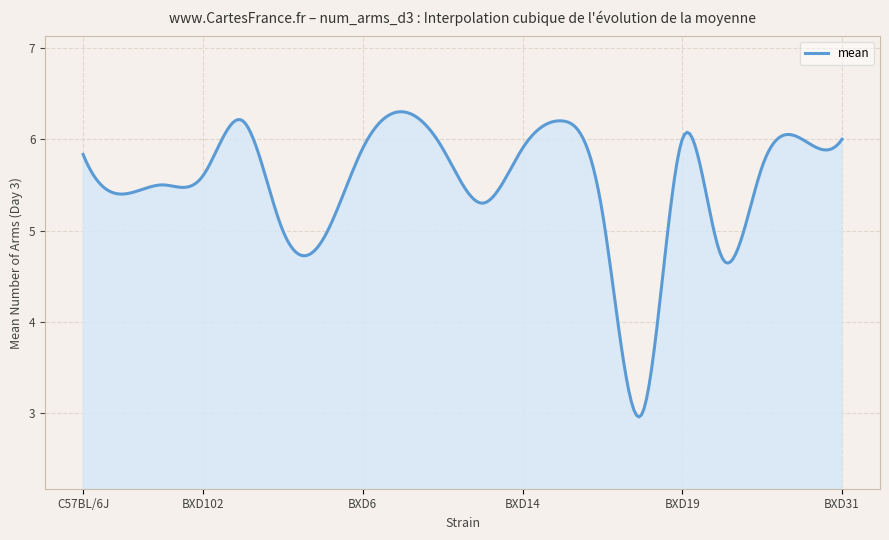

What is the minimum value shown in the chart?

3.0